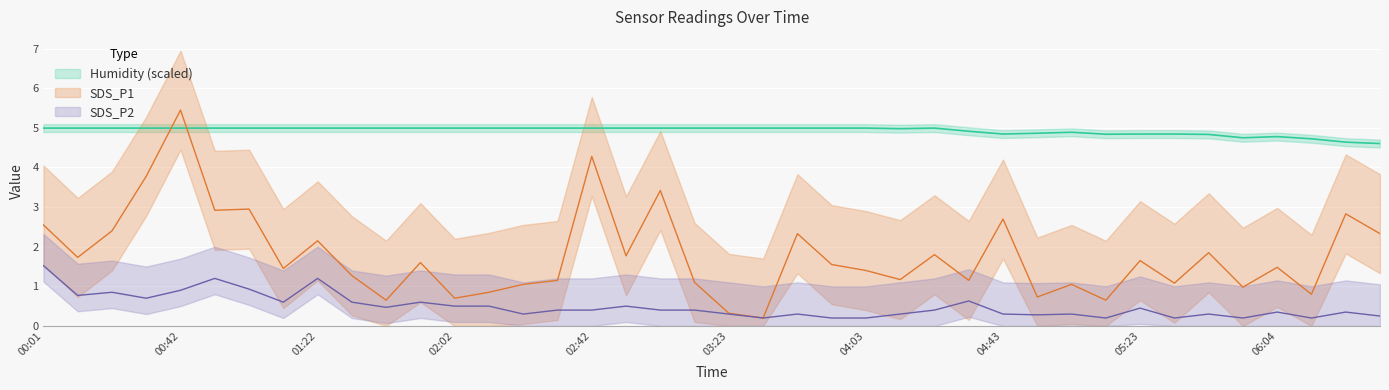

Between 03:23 and 05:54, which series saw the biggest shift?

SDS_P1